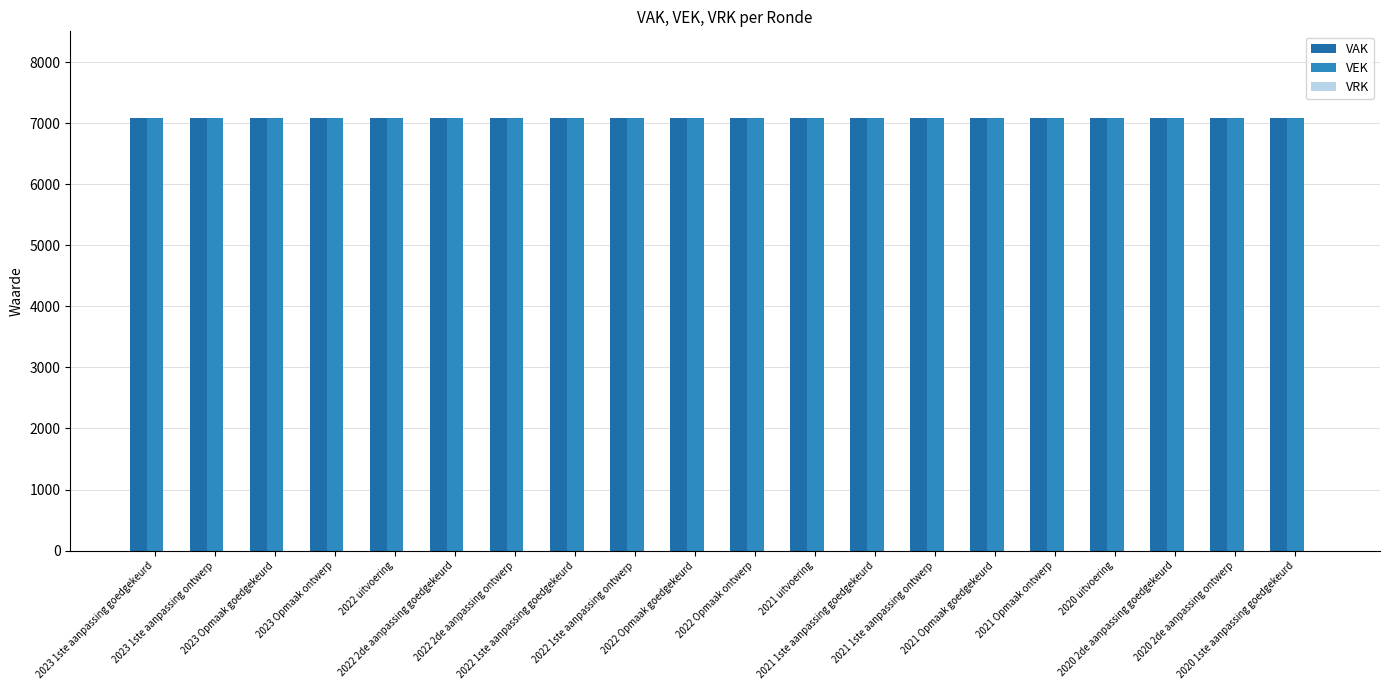

What is the sum of all VEK values?

141740